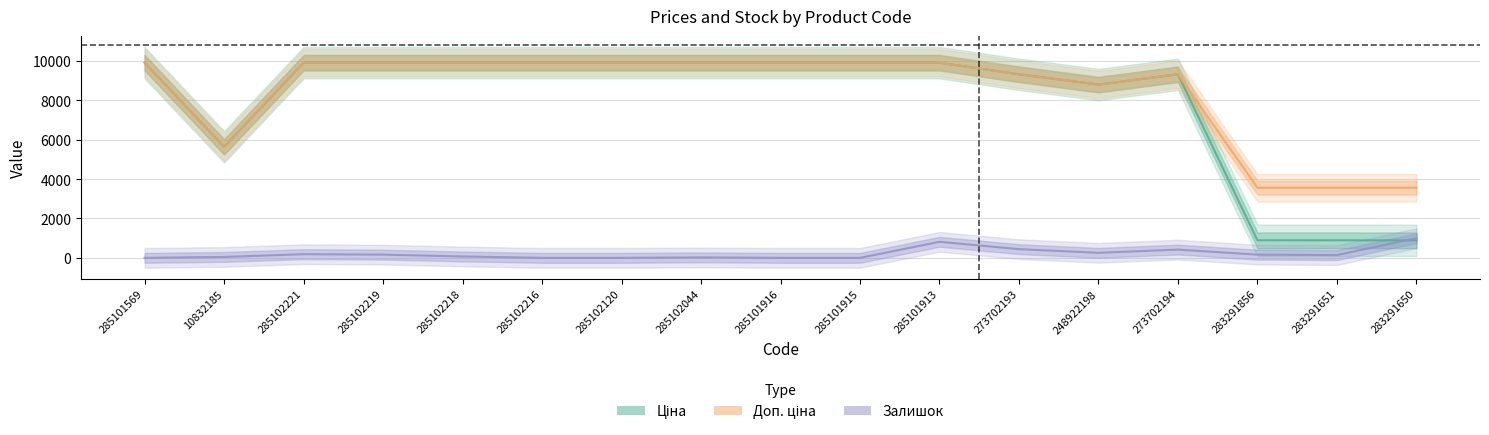

In Доп. ціна, how many points are lower than both neighbors (excluding endpoints)?

2